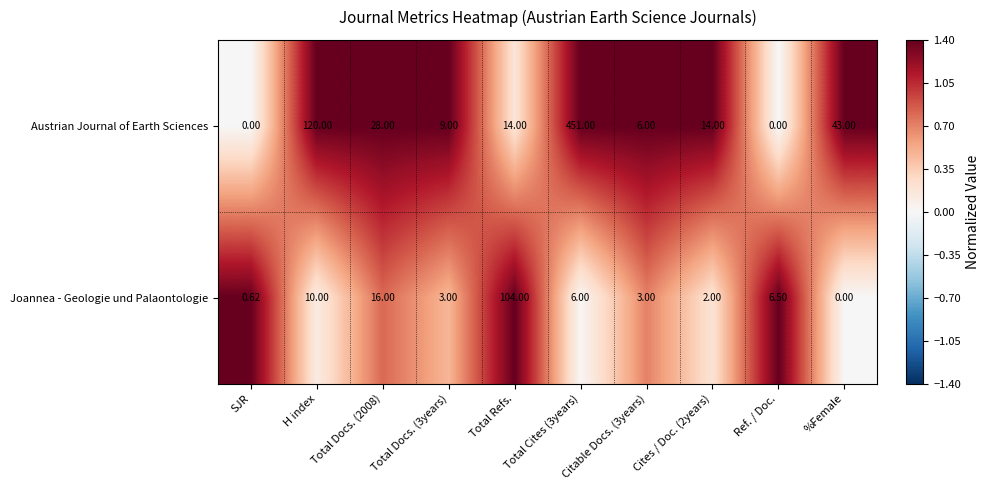

Which series has the widest spread of values?

Austrian Journal of Earth Sciences